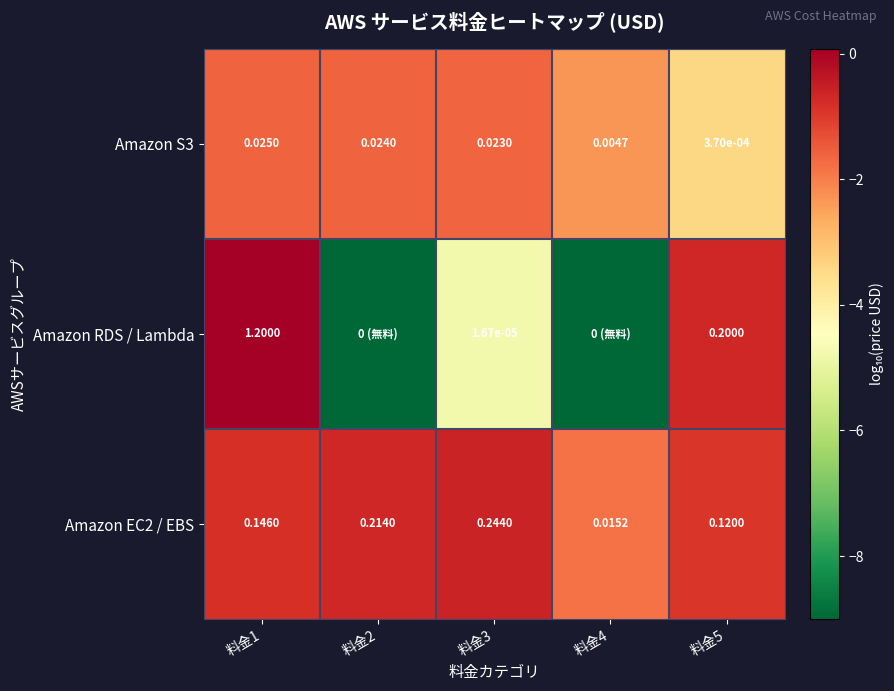

Which category has the highest value across all series?

料金1